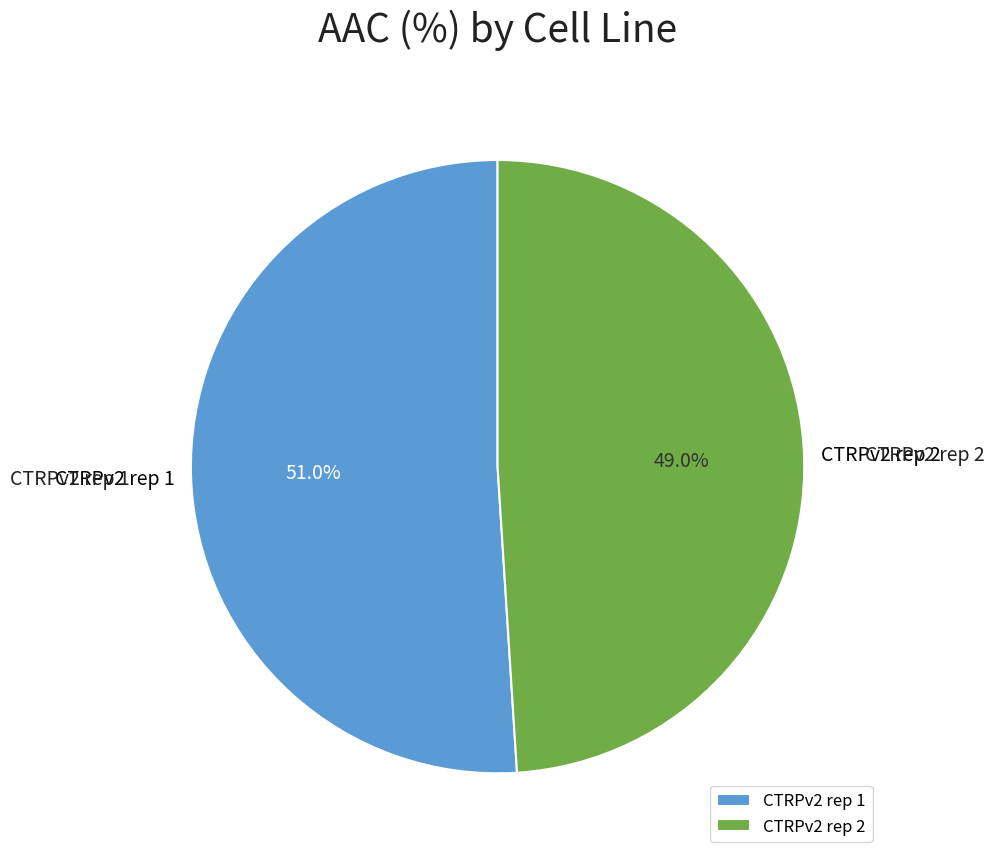

To the nearest percent, what percentage of the pie is CTRPv2 rep 2?

49%